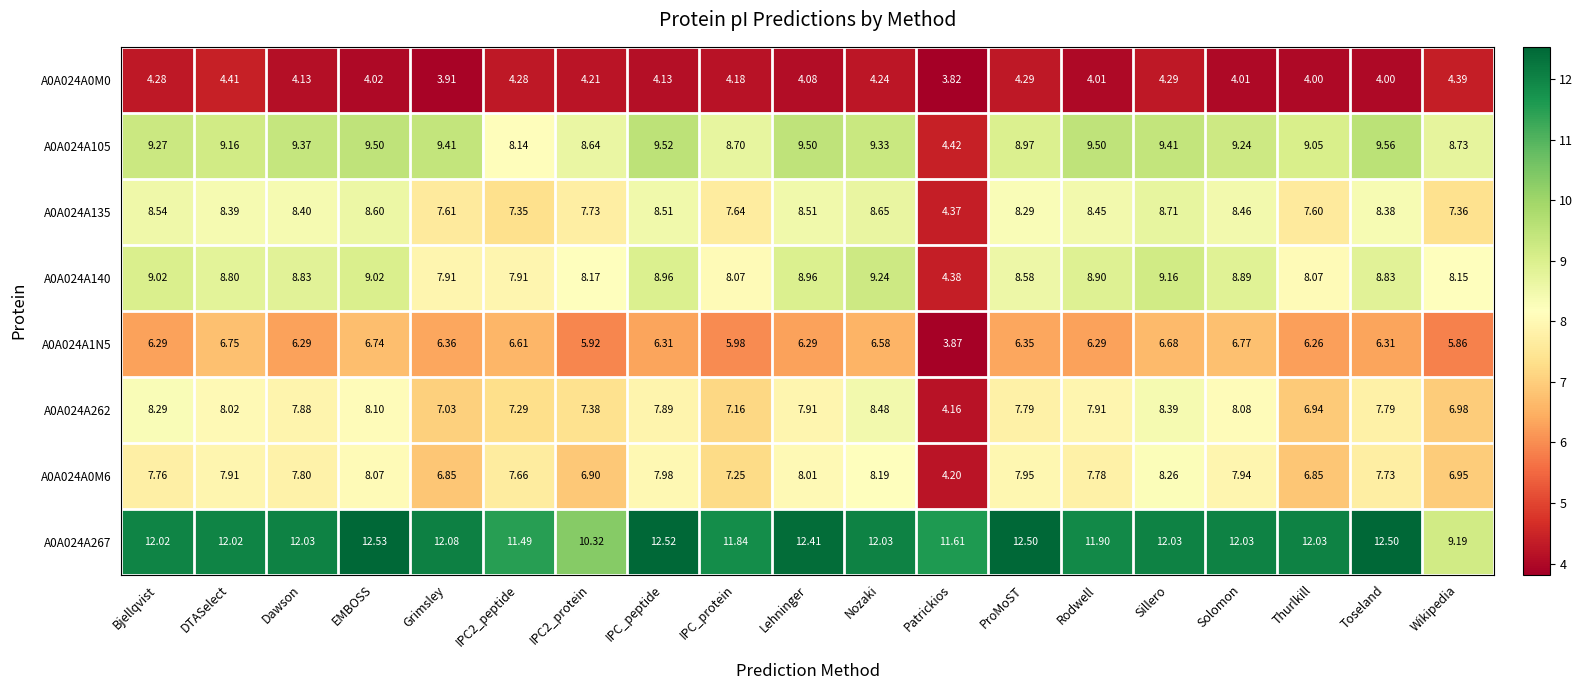

Is the value of A0A024A135 at Dawson greater than the value of A0A024A0M6 at Nozaki?

Yes